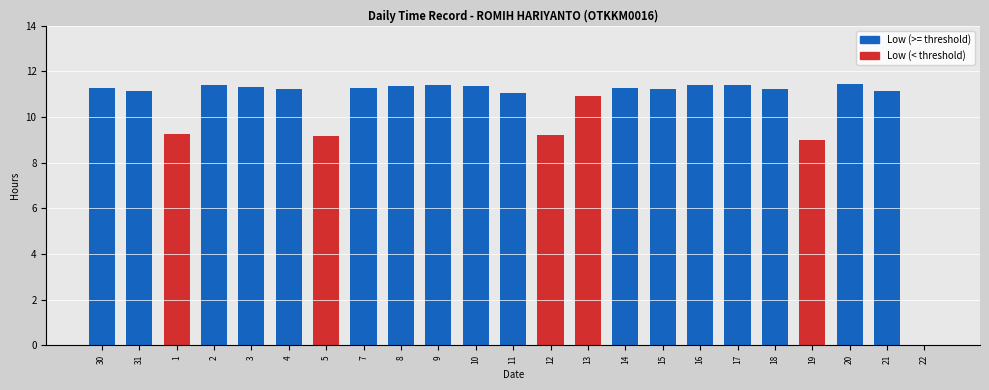

What is the maximum value shown in the chart?

11.4